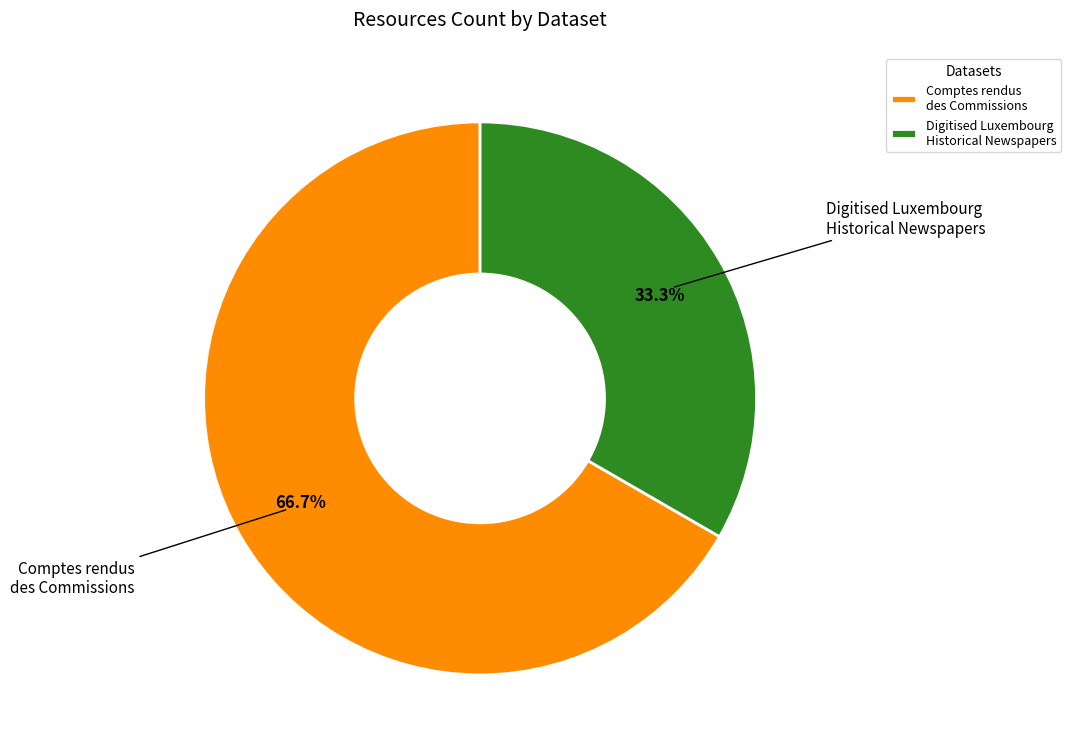

Is Comptes rendus des Commissions the majority of the pie?

Yes